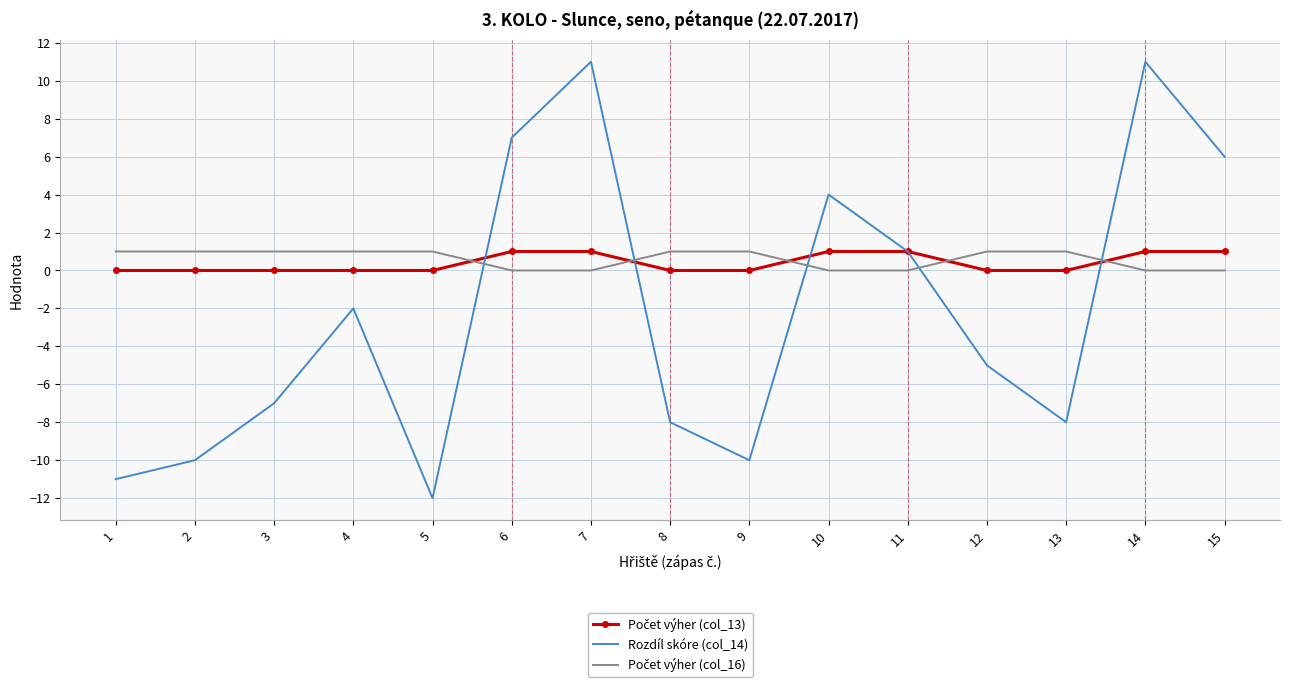

Which series changed the most between 4 and 14?

Rozdíl skóre (col_14)